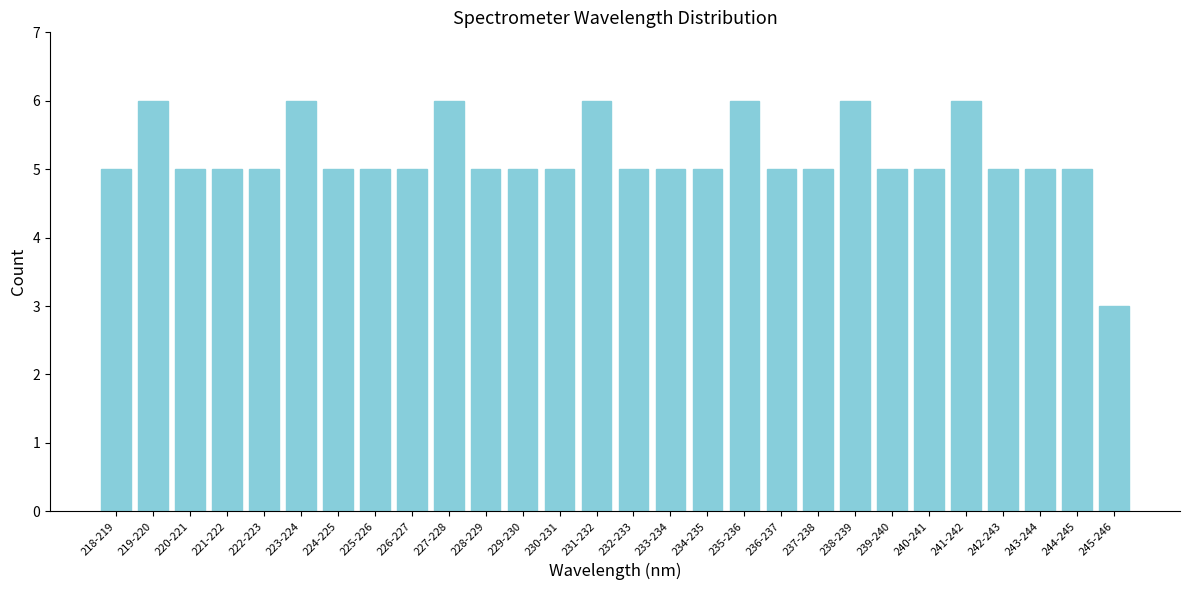

Reading left to right, transcribe all the data shown in this chart.

218-219=5	219-220=6	220-221=5	221-222=5	222-223=5	223-224=6	224-225=5	225-226=5	226-227=5	227-228=6	228-229=5	229-230=5	230-231=5	231-232=6	232-233=5	233-234=5	234-235=5	235-236=6	236-237=5	237-238=5	238-239=6	239-240=5	240-241=5	241-242=6	242-243=5	243-244=5	244-245=5	245-246=3